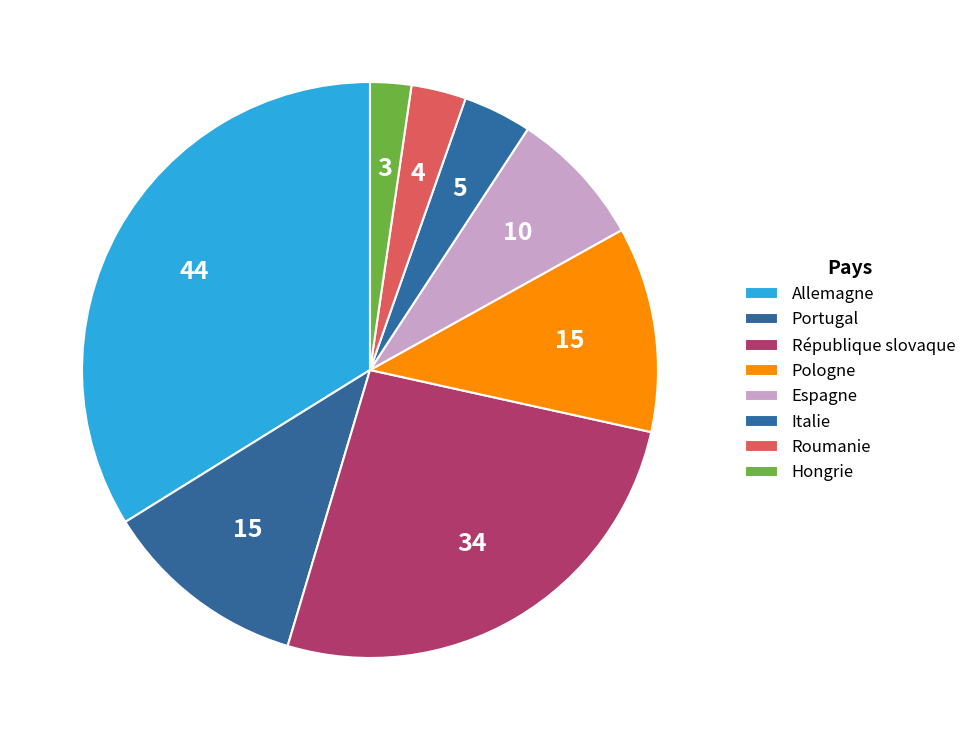

Rank the categories by value from lowest to highest.

Hongrie, Roumanie, Italie, Espagne, Portugal, Pologne, République slovaque, Allemagne